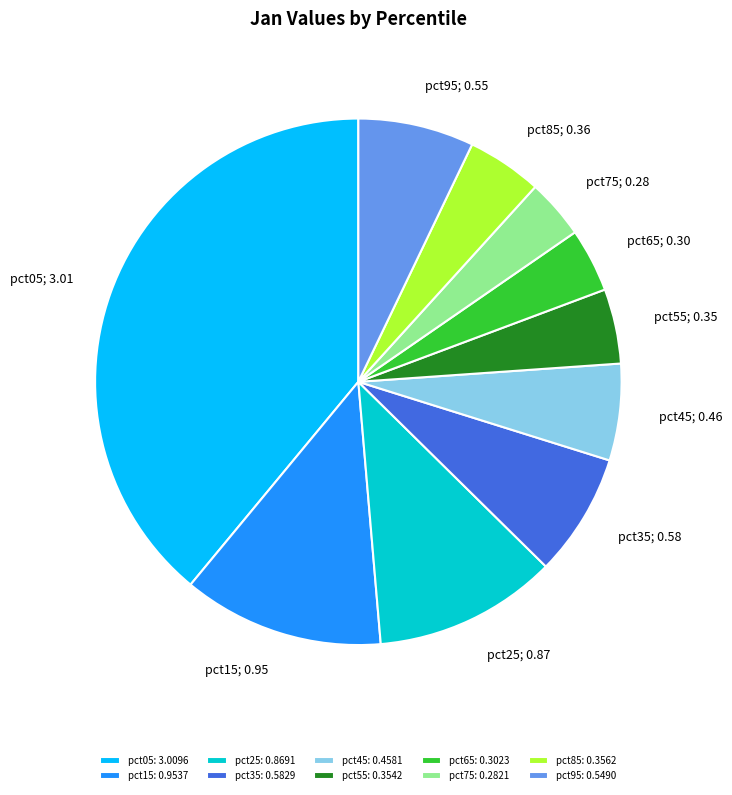

Is the sum of pct55: 0.3542 and pct45: 0.4581 greater than half?

No